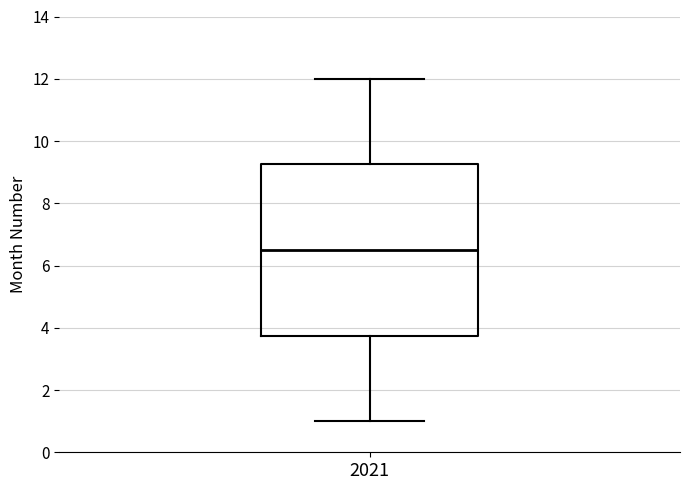

Transcribe this box plot: give where the median line is, the range the box spans, and where the two whiskers end, as read against the y-axis. The values are not printed on the chart, so give them approximately, as read against the axis.

median 6.6, box 3.8 to 9.2, whiskers 1.0 to 12.0